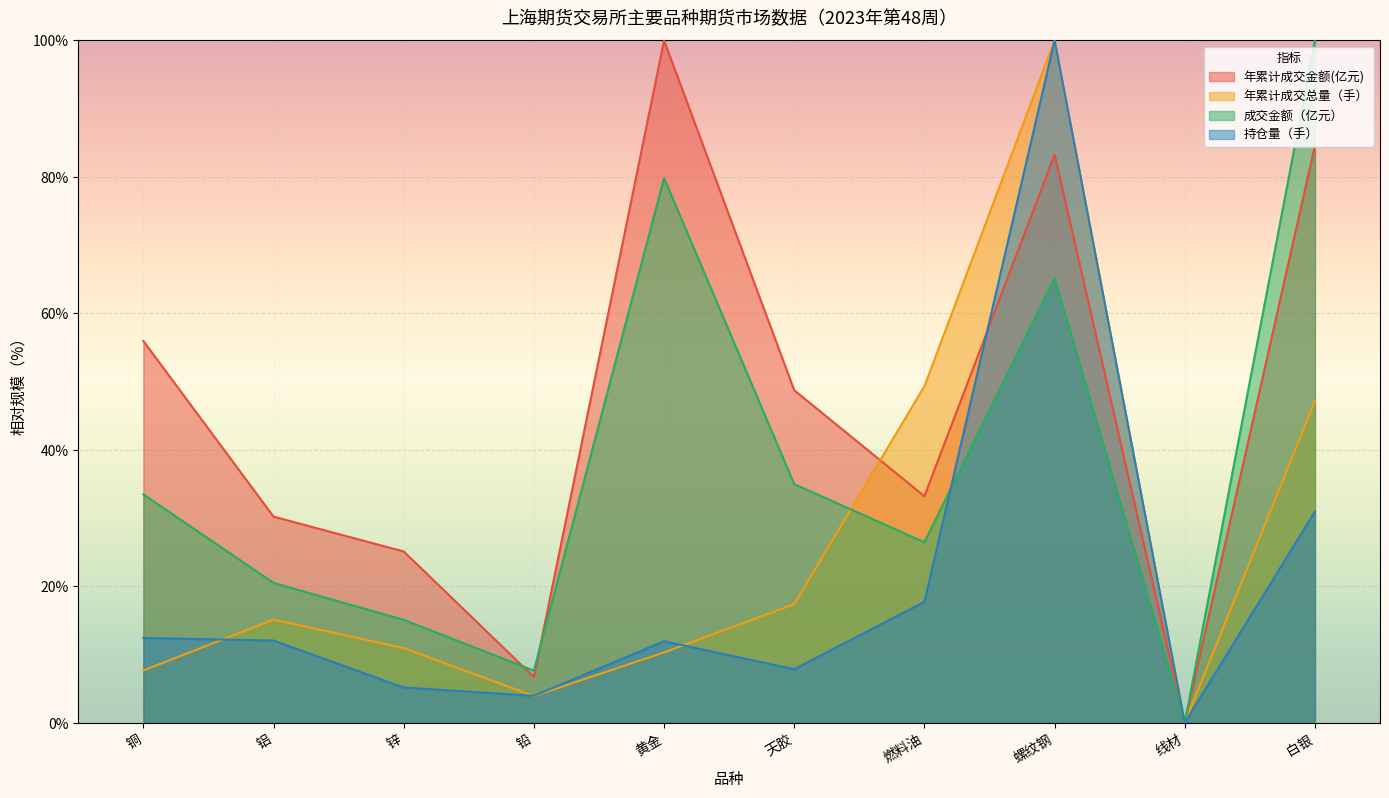

Where does the 年累计成交金额(亿元) series first go above 48?

铜